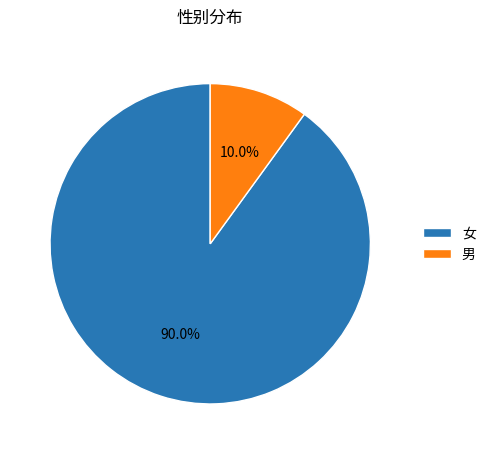

Is there a majority slice in this chart?

Yes